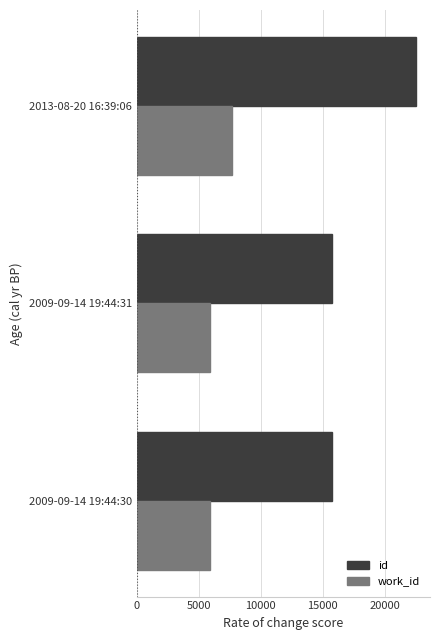

At which label is id closest to 19123?

2009-09-14 19:44:31